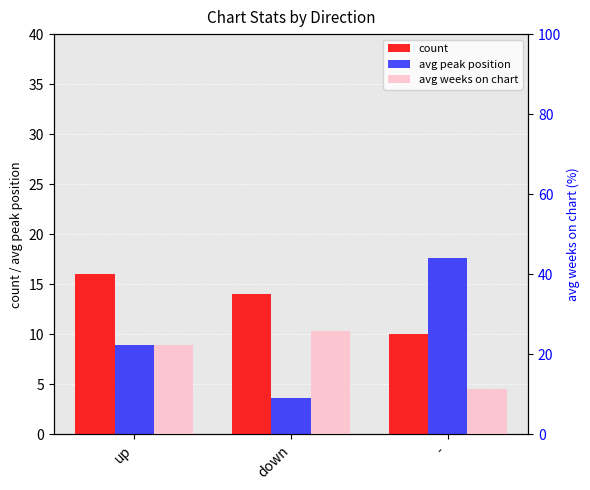

How many bars are there in total?

9